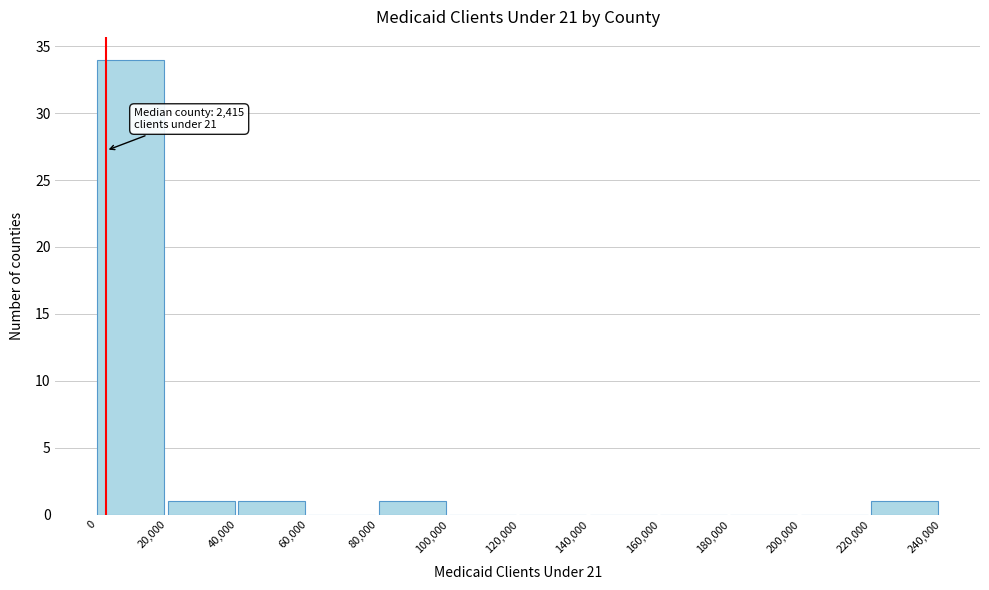

Which range on the x-axis has the tallest bar?

0 to 20,000